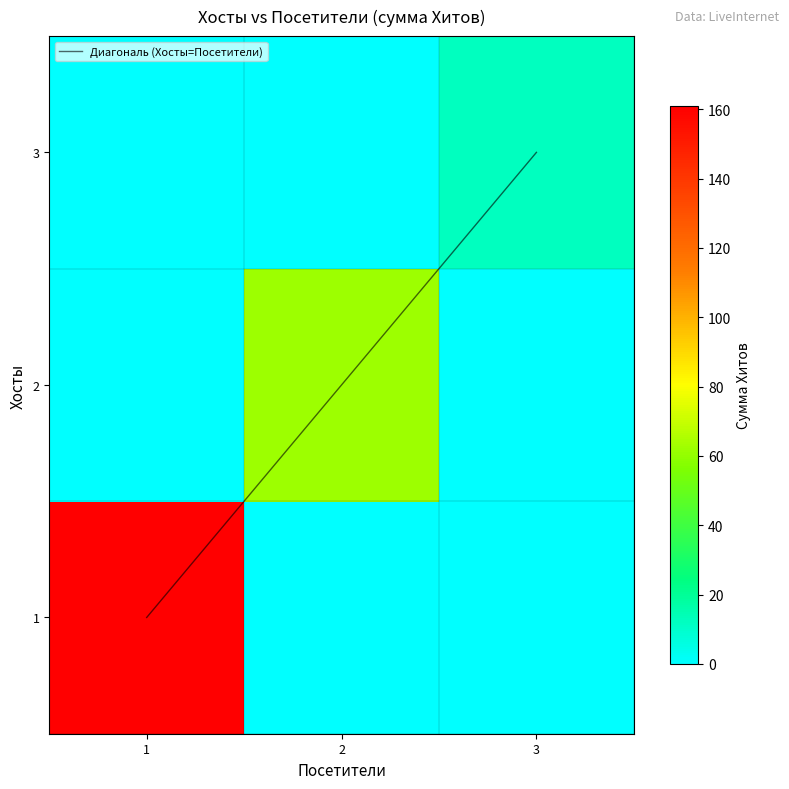

Is it true that 2 equals -23 at 1?

False